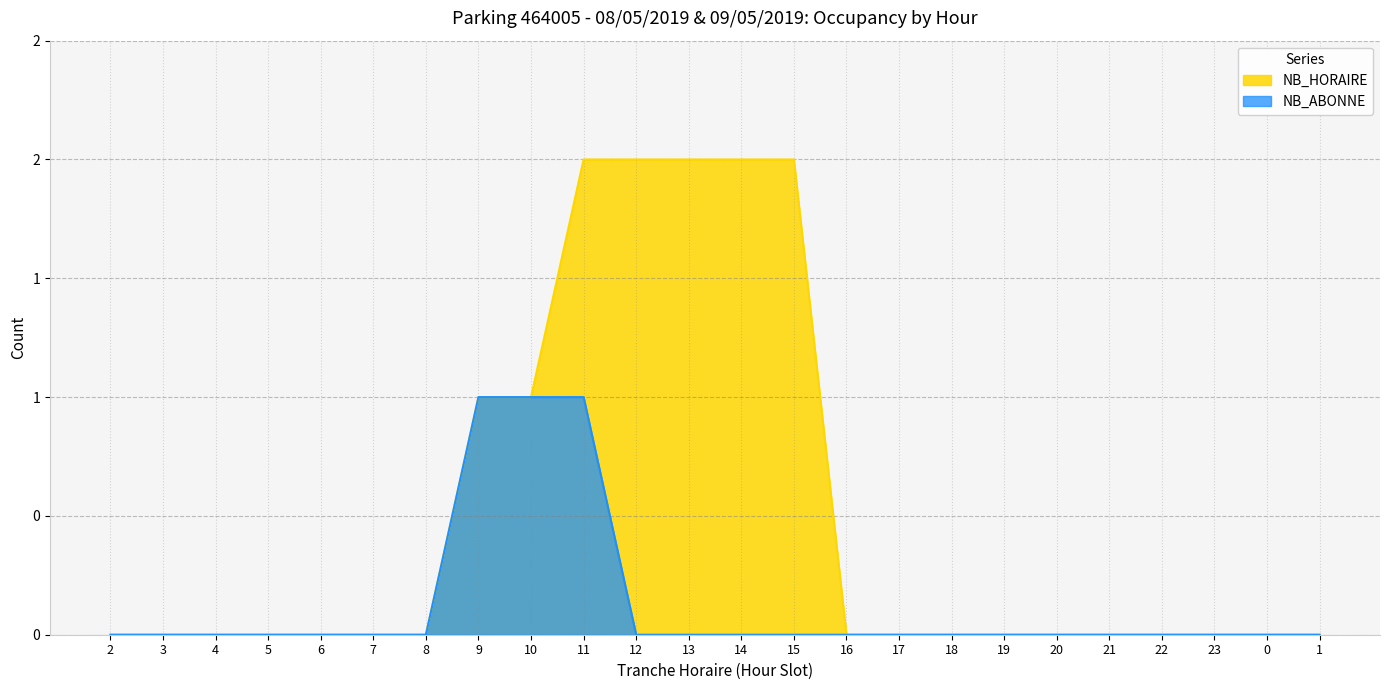

Which series has the largest total across all categories?

NB_HORAIRE